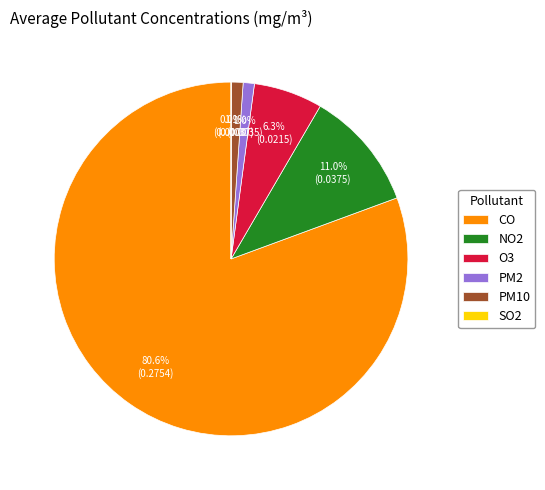

To the nearest percent, what is the average slice percentage?

17%